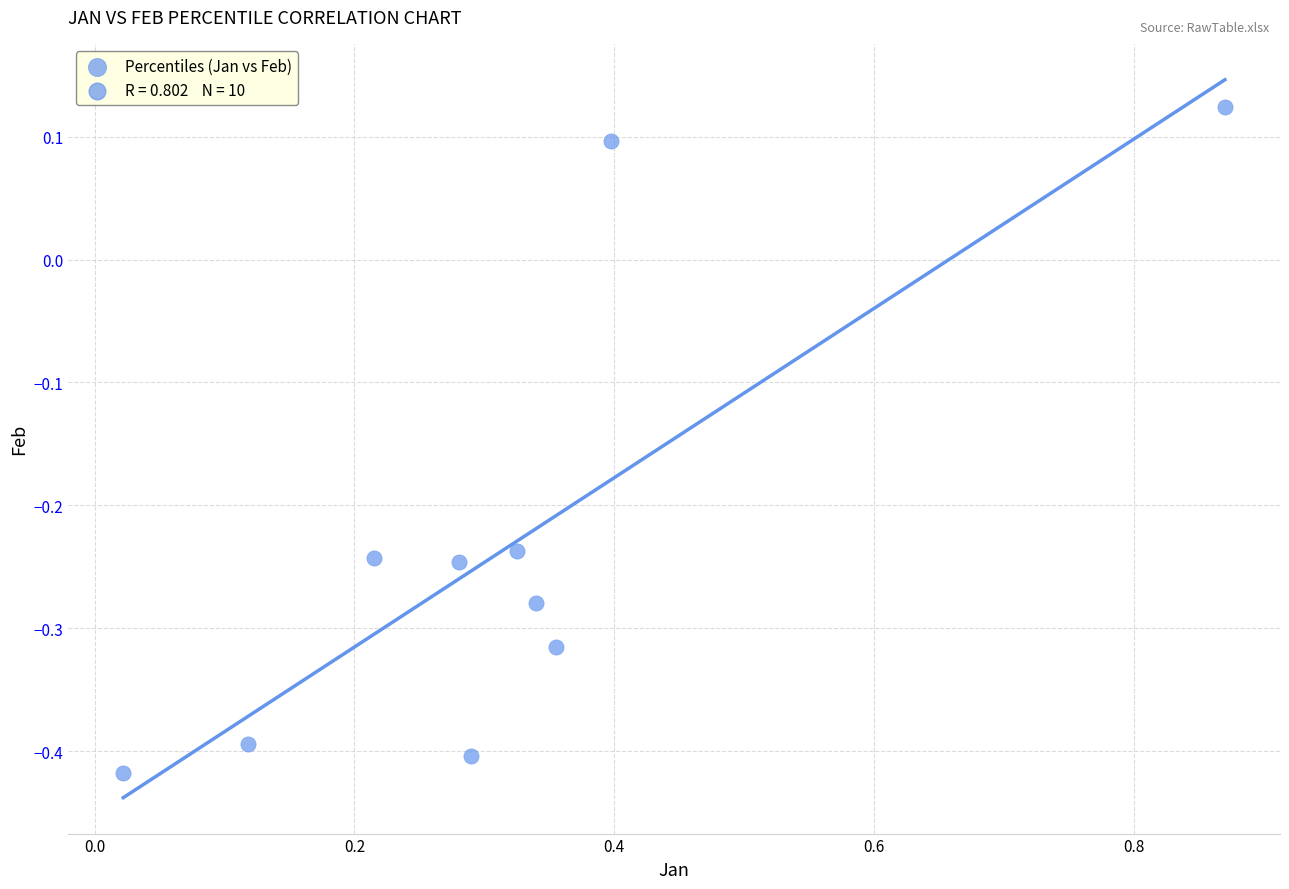

What is the range of X values (max minus min)?

0.8